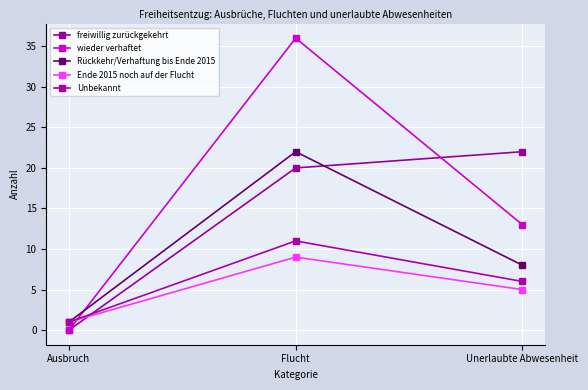

Count the Rückkehr/Verhaftung bis Ende 2015 values in the range 1 to 22.

3